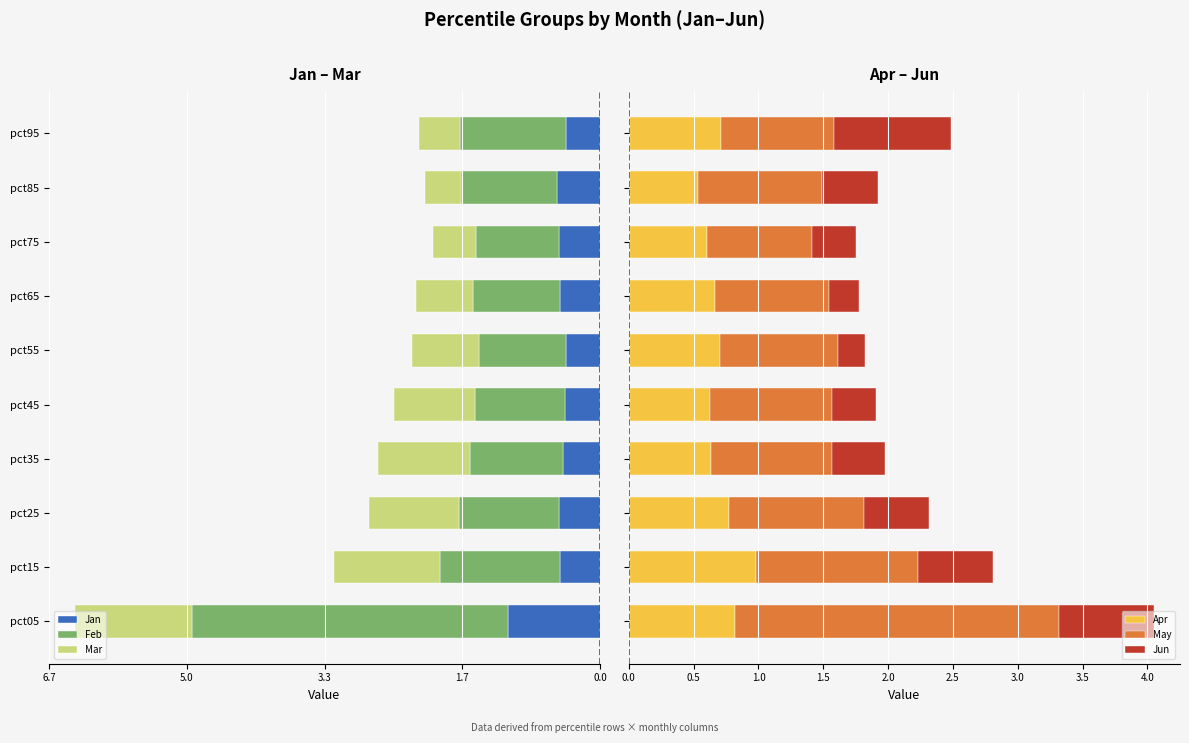

What is the lowest value of the Apr series?

0.5